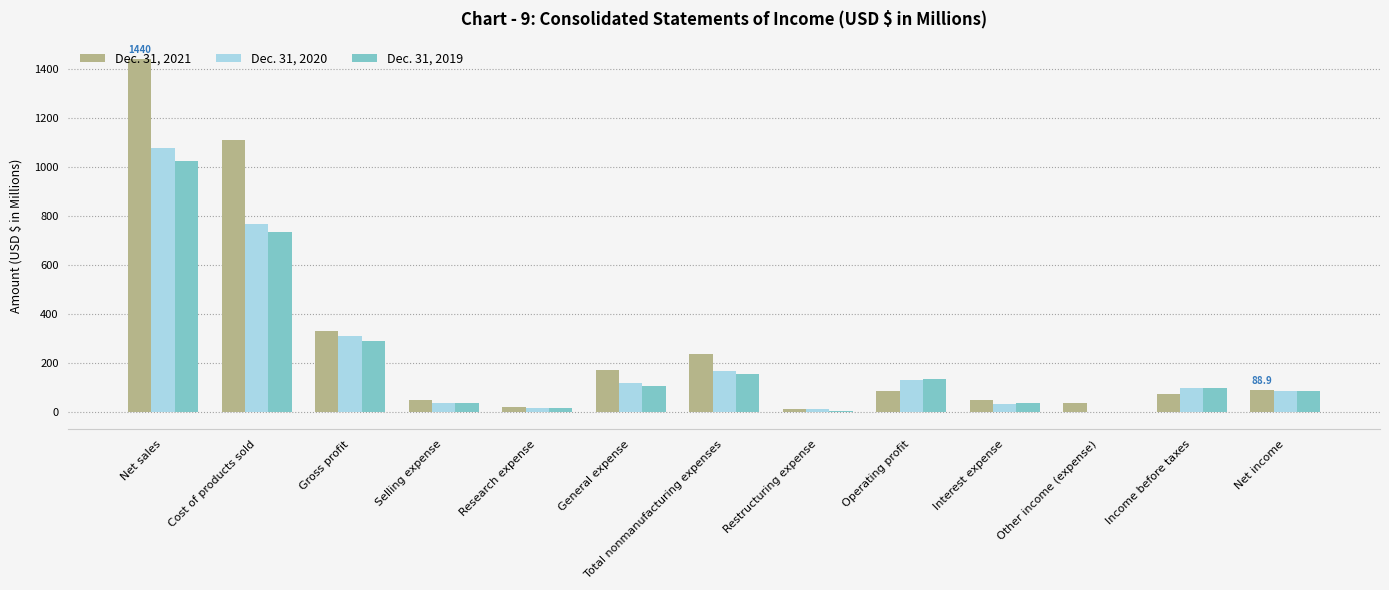

How many series are shown in this chart?

3